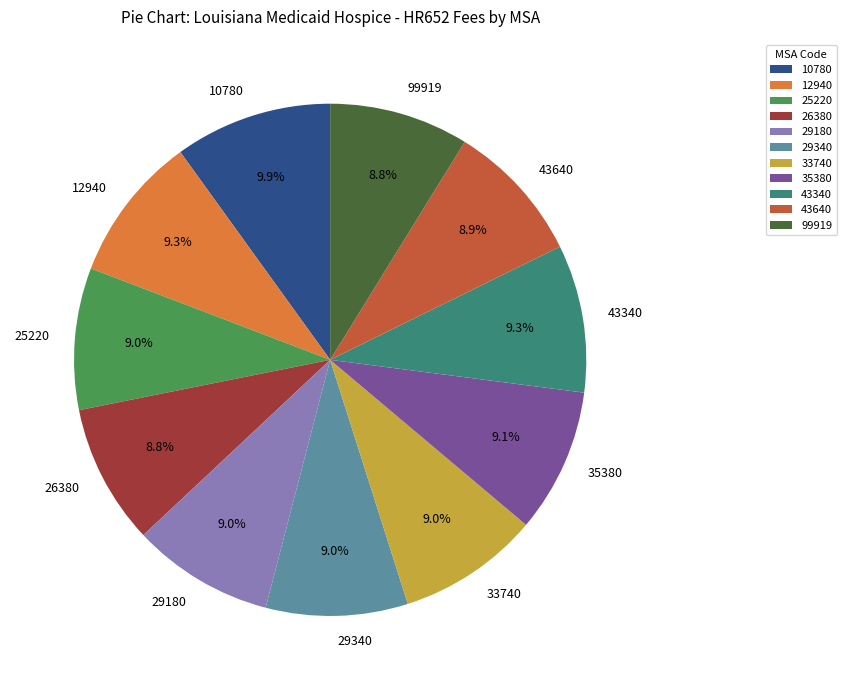

How many segments does this pie chart have?

11